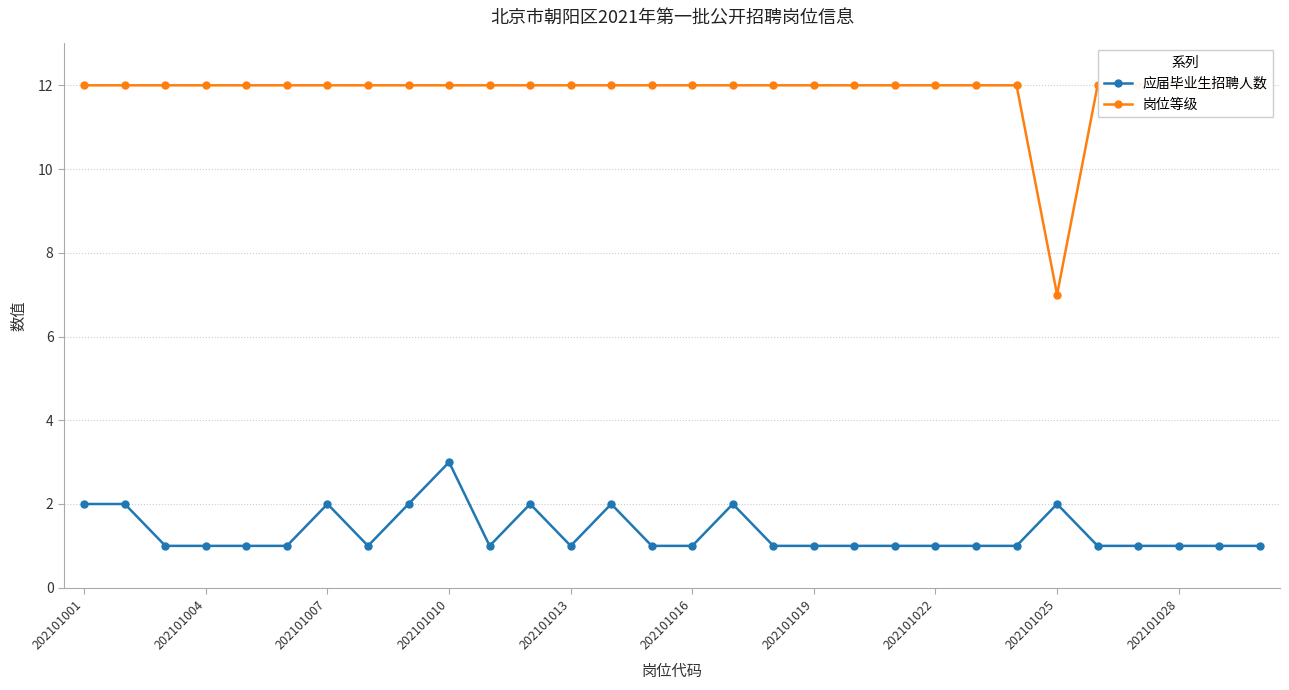

Which series has the largest total across all categories?

岗位等级